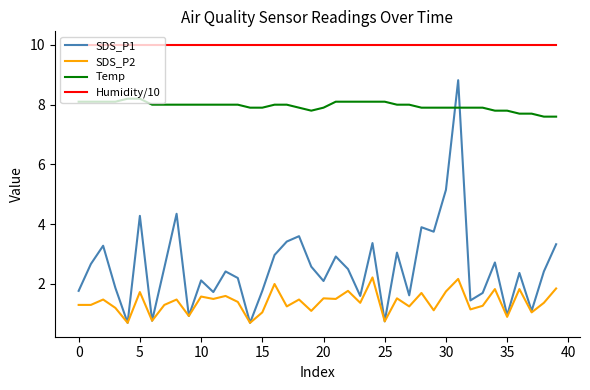

What are all the series names shown in the legend?

SDS_P1, SDS_P2, Temp, Humidity/10